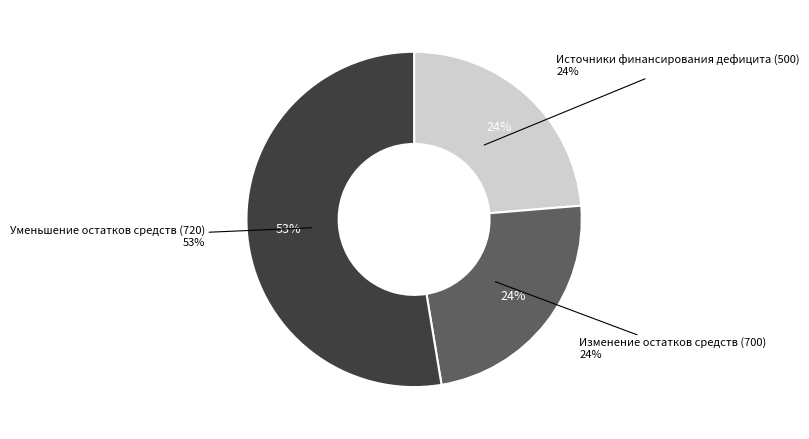

The 700 slice represents 24% of the pie. True or false?

True